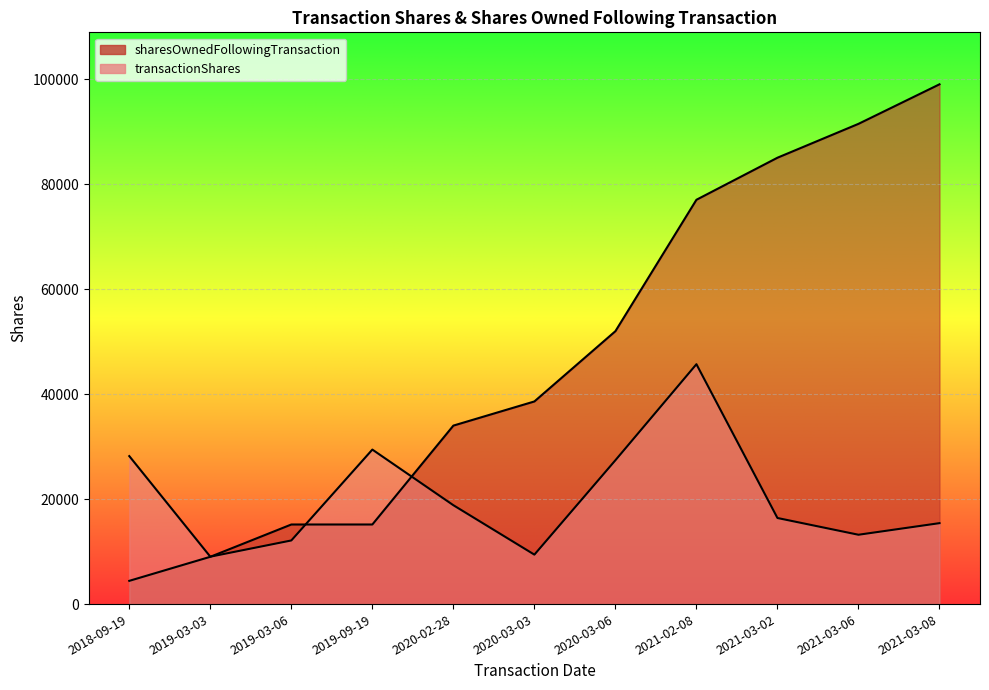

The value of sharesOwnedFollowingTransaction at 2021-03-08 is 38667. True or false?

False